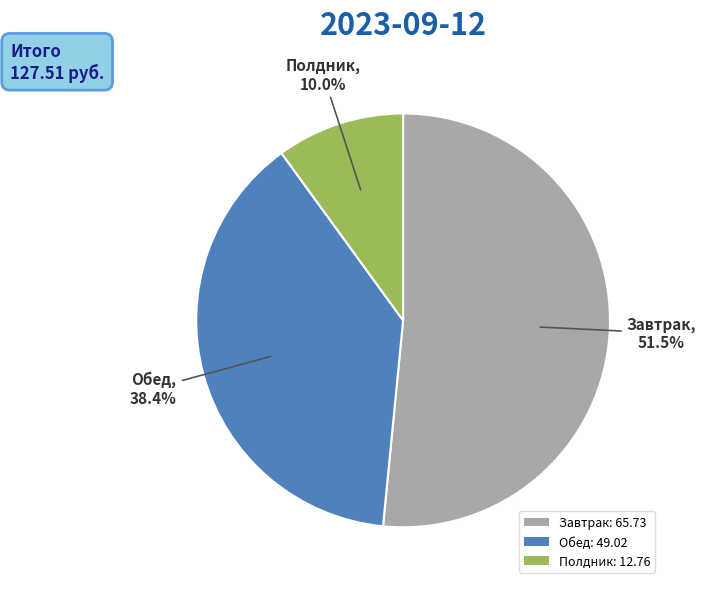

To the nearest percent, what is the combined percentage of Завтрак and Полдник?

62%